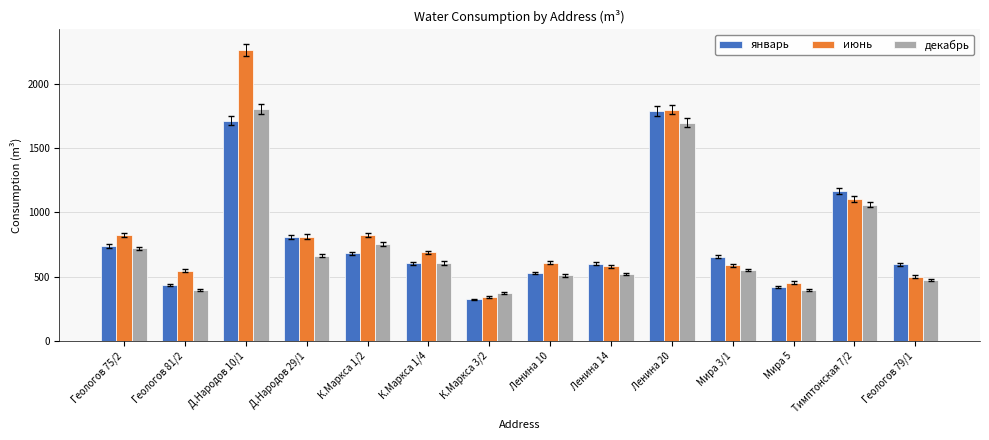

At which category is the sum across all series the highest?

Д.Народов 10/1